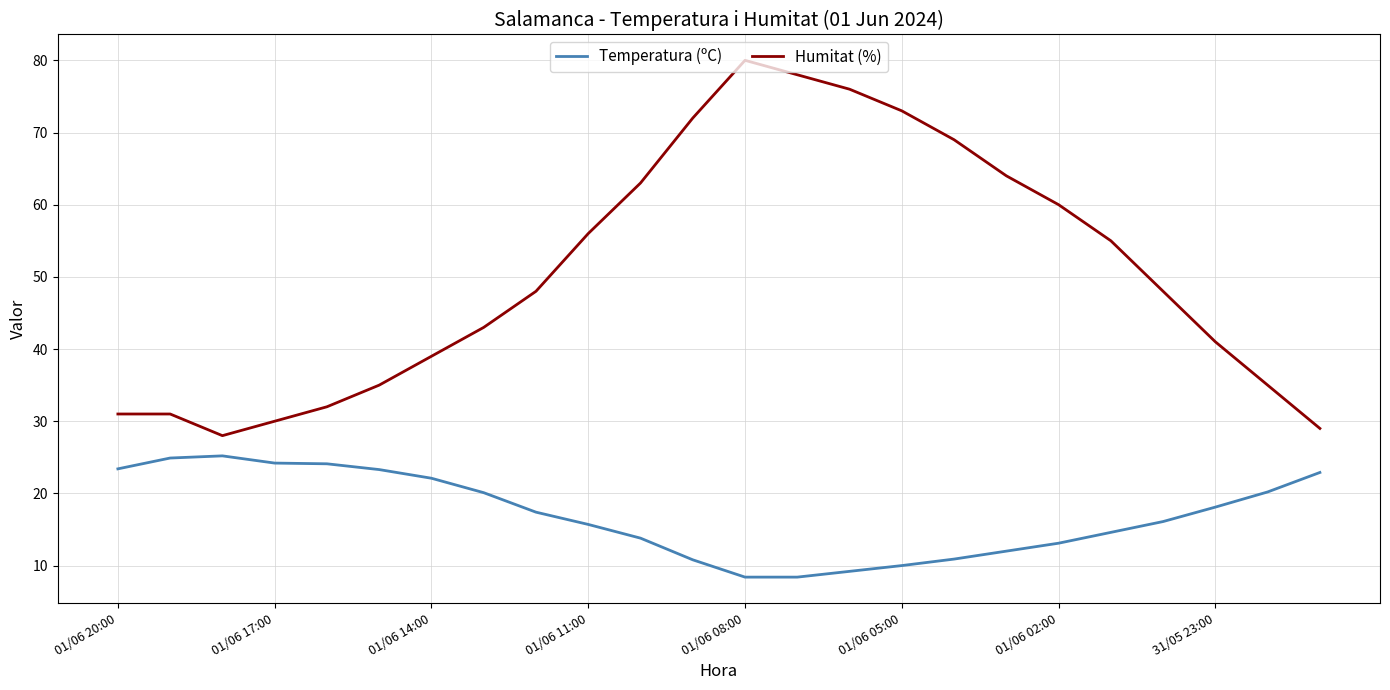

True or false: Humitat (%) and Temperatura (ºC) cross at least once.

False